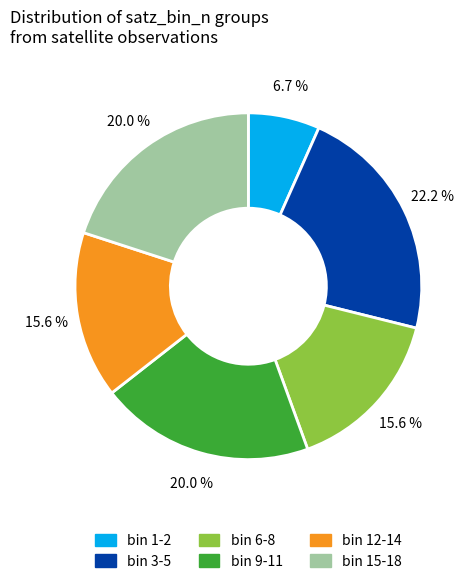

Which category has the smallest portion of the pie?

bin 1-2